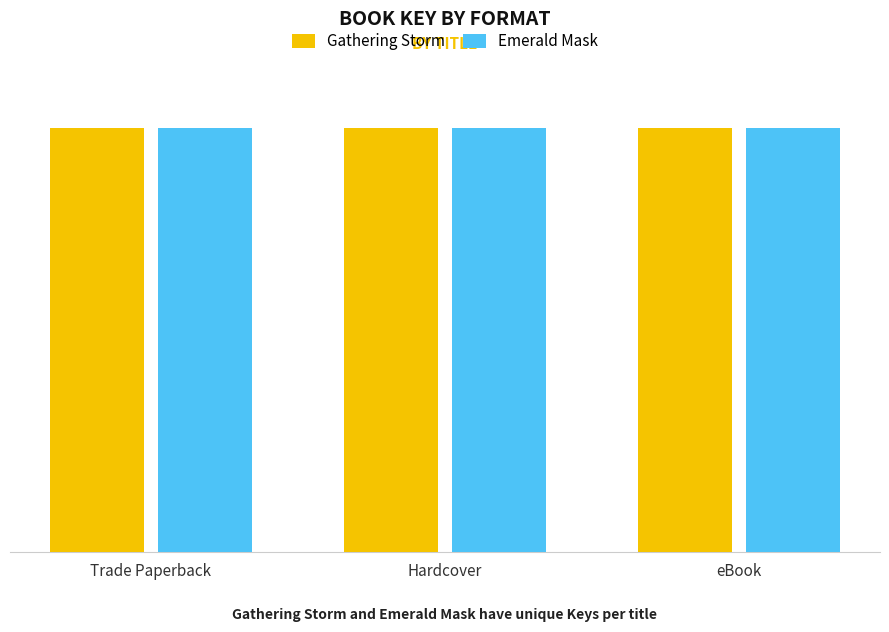

Rank the categories by Gathering Storm value from lowest to highest.

Trade Paperback, Hardcover, eBook